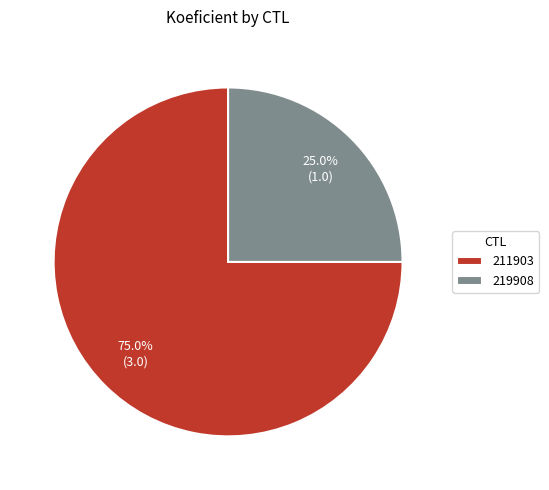

To the nearest percent, what is the combined percentage of 219908 and 211903?

100%